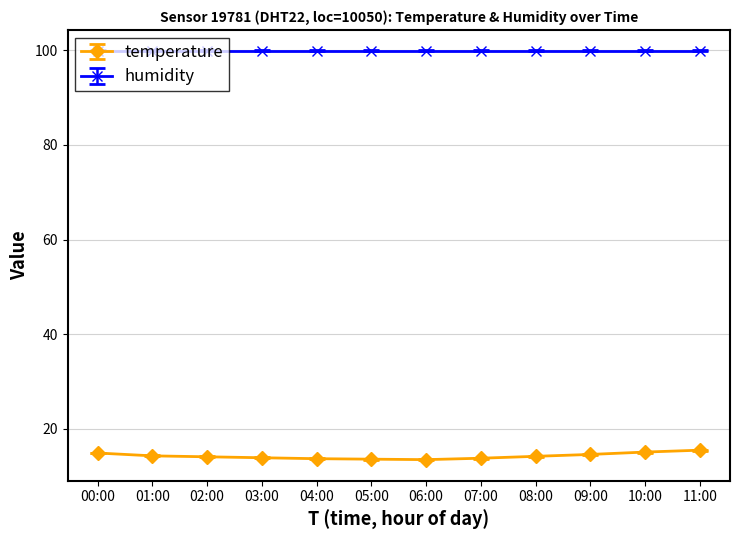

How many data points does each series have?

12